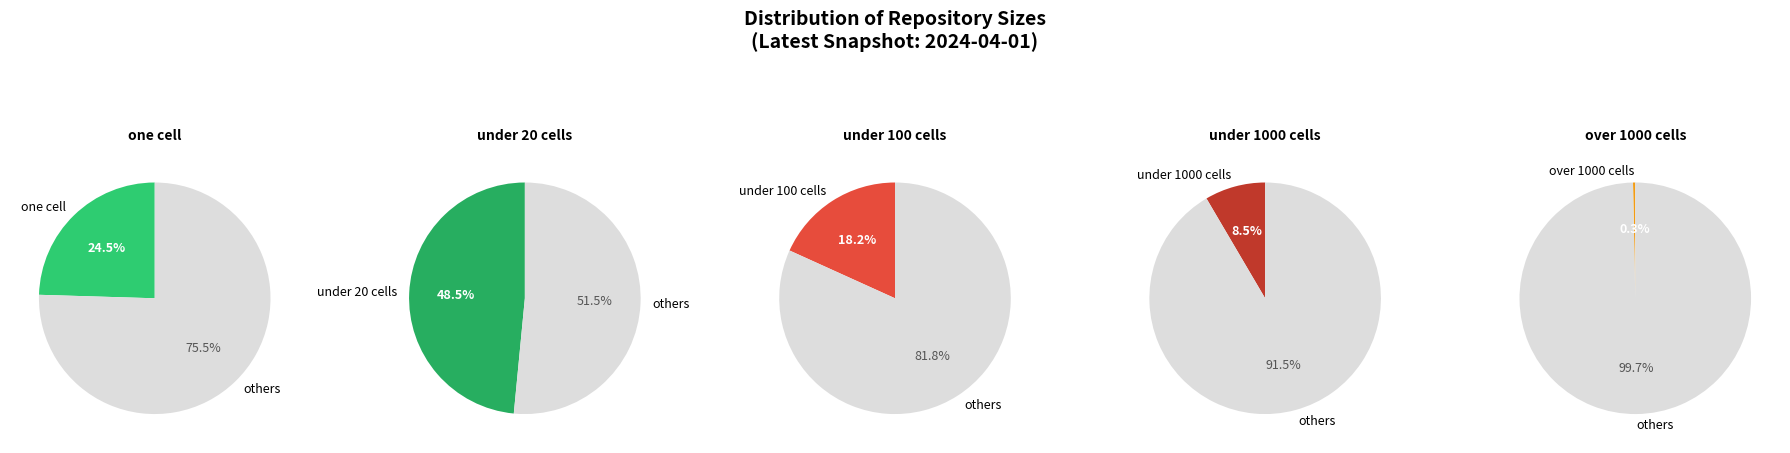

The under_hundred_cells slice represents 18% of the pie. True or false?

True